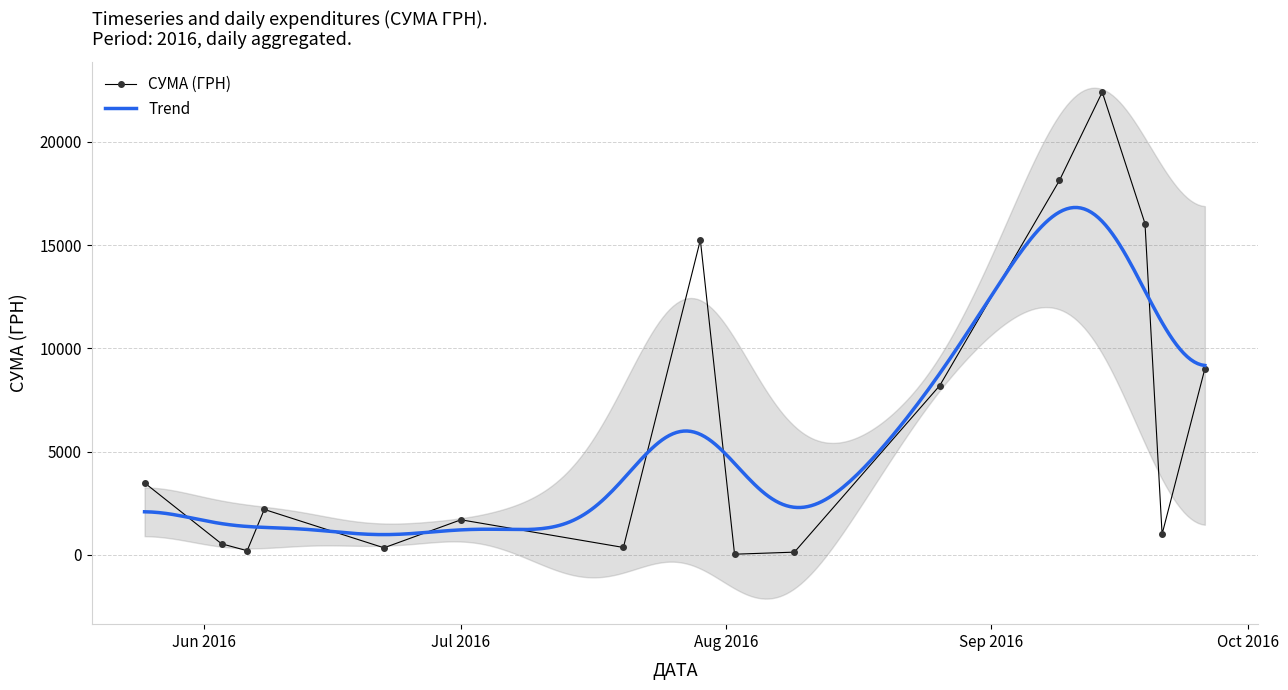

What is the difference between the values at 26.09.2016 and 26.08.2016?

1696.1